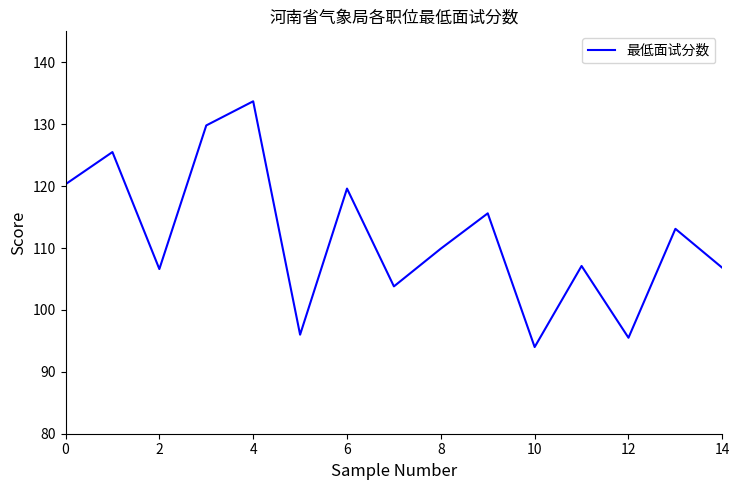

True or false: there are more than 2 points higher than both neighbors.

True